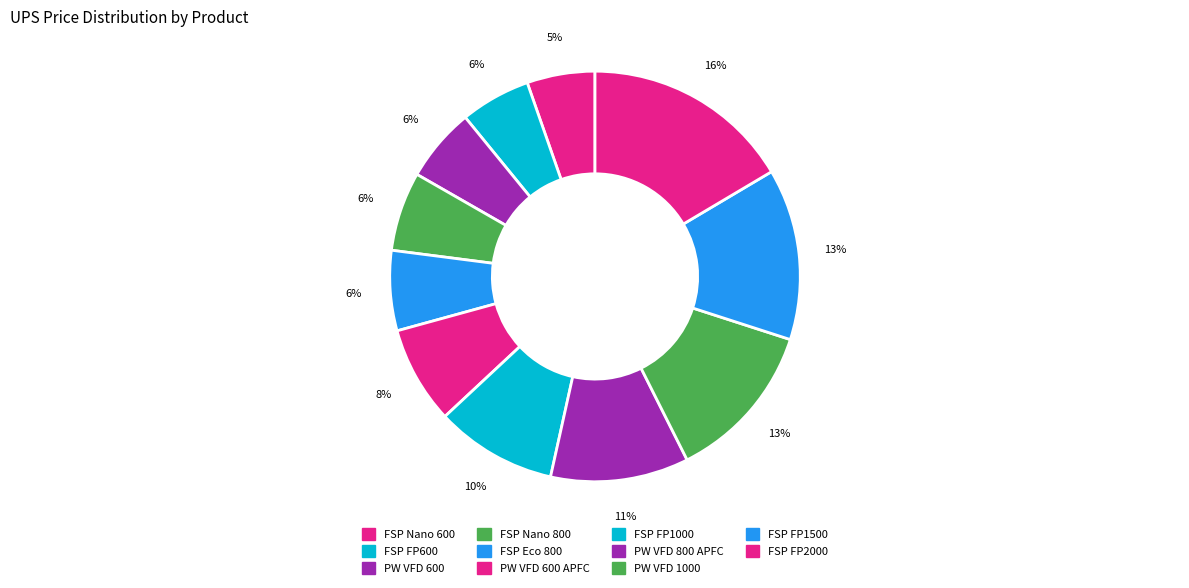

Count the number of slices in the pie.

11